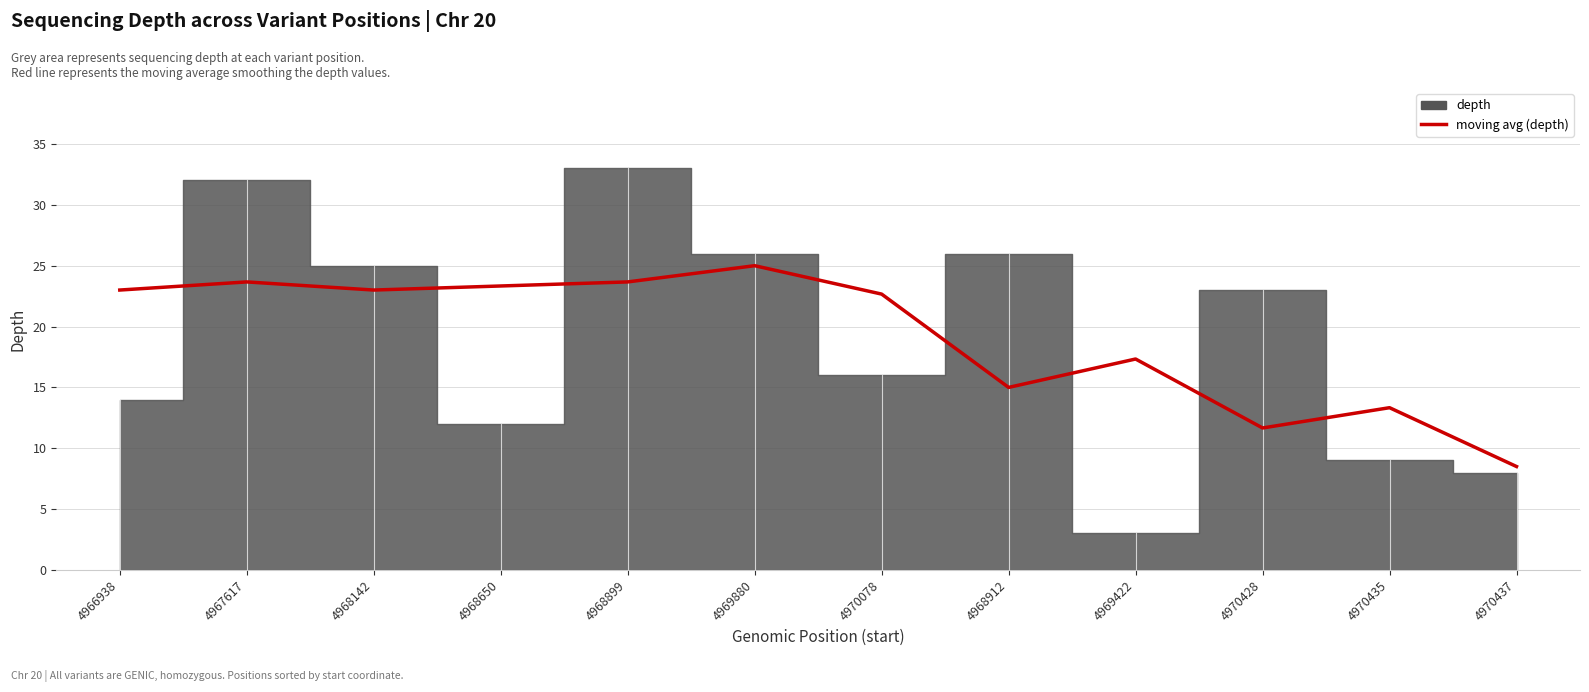

Approximately how many times larger is the value at 4968650 compared to 4968142?

1.0